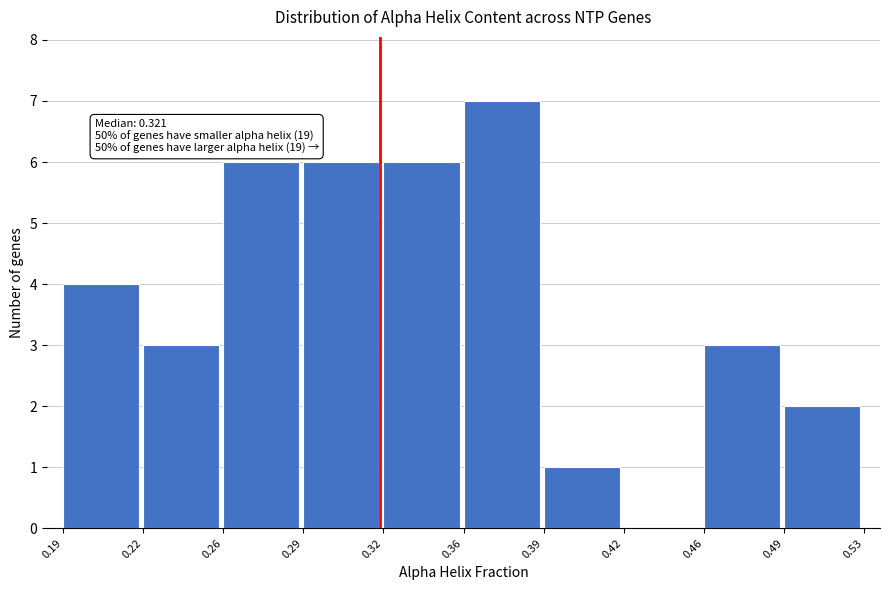

Reading left to right, extract all data points from this chart.

0.19=4	0.22=3	0.26=6	0.29=6	0.32=6	0.36=7	0.39=1	0.42=0	0.46=3	0.49=2